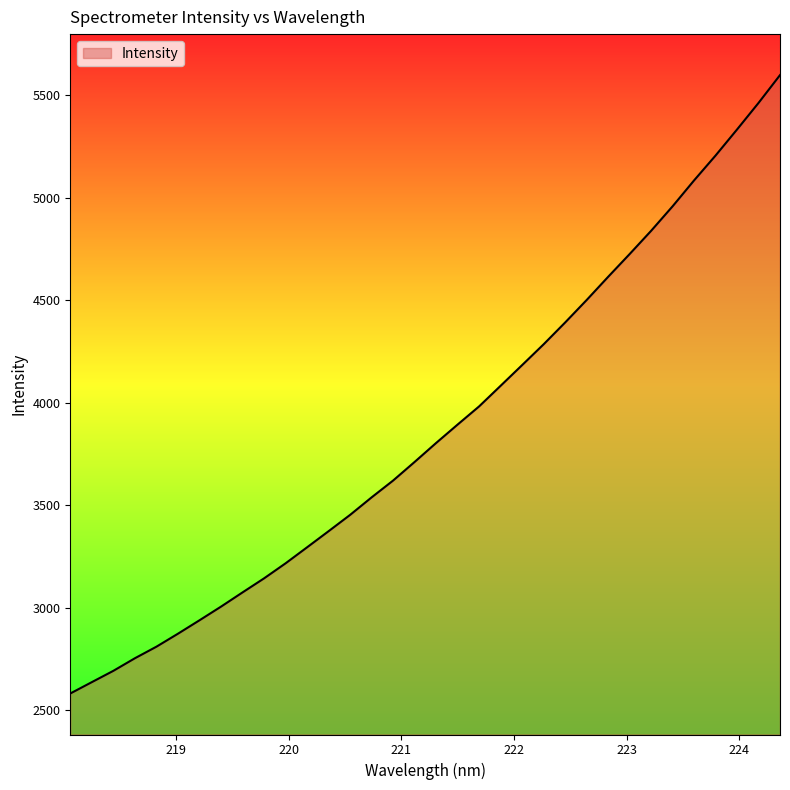

What is the smallest value displayed?

2581.6